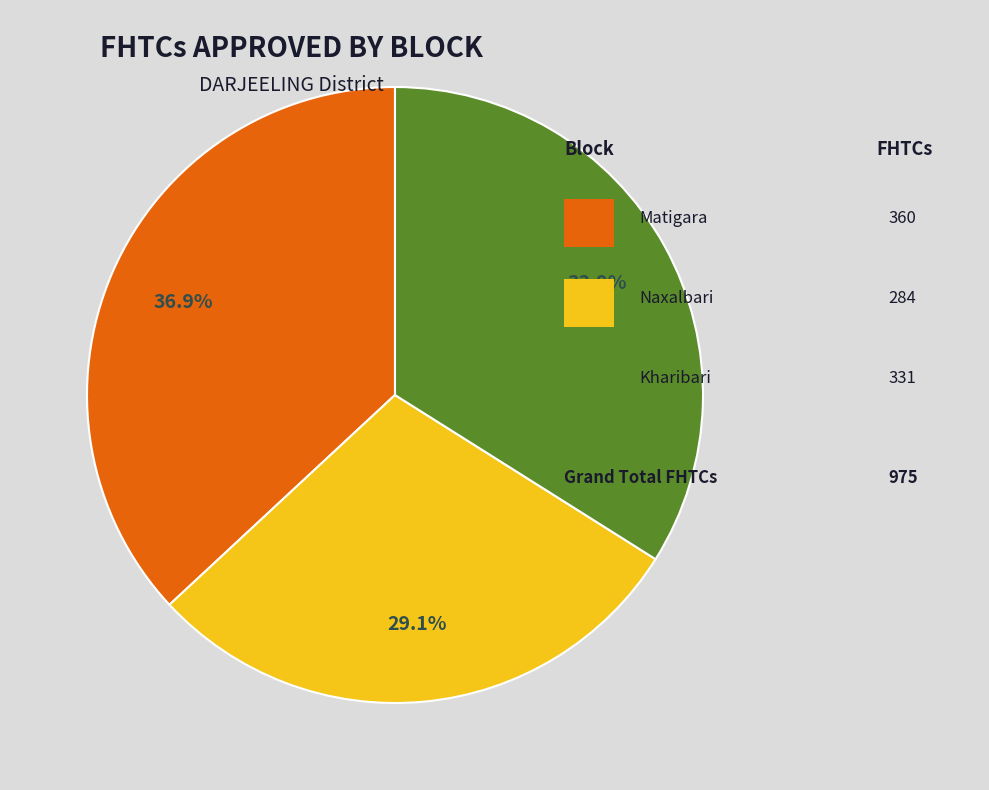

Does any single category account for the majority?

No